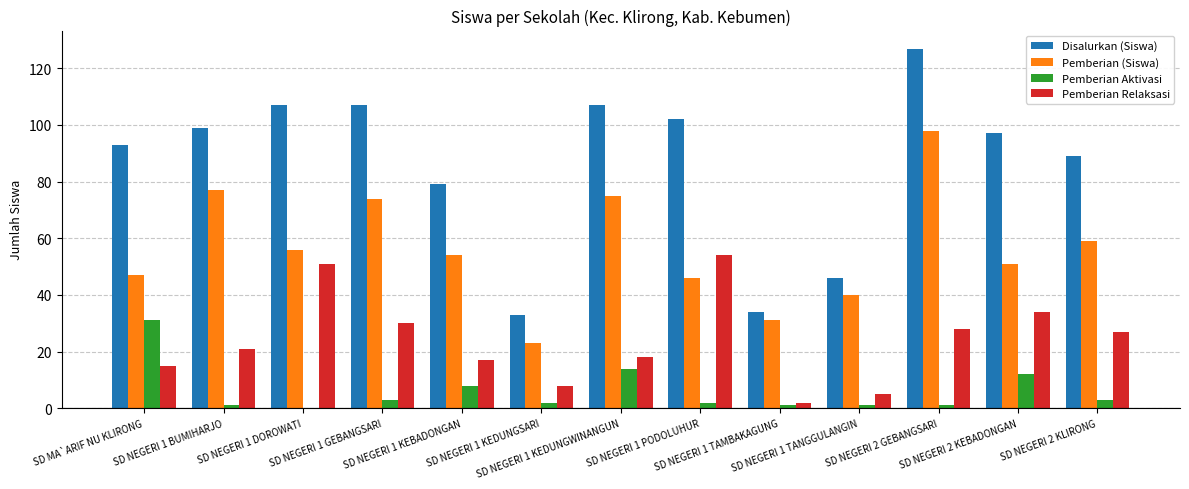

Reading left to right, list all the values displayed in this chart.

Disalurkan (Siswa): 93	99	107	107	79	33	107	102	34	46	127	97	89
Pemberian (Siswa): 47	77	56	74	54	23	75	46	31	40	98	51	59
Pemberian Aktivasi: 31	1	0	3	8	2	14	2	1	1	1	12	3
Pemberian Relaksasi: 15	21	51	30	17	8	18	54	2	5	28	34	27